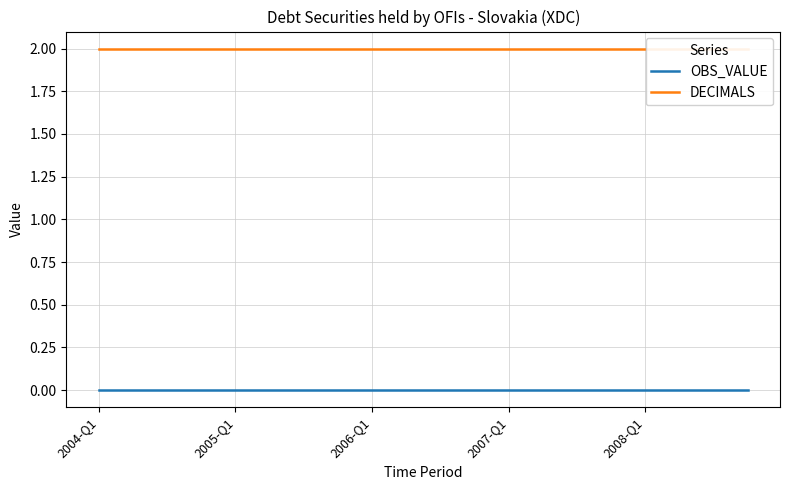

Which has a higher value, 9 or 12?

9